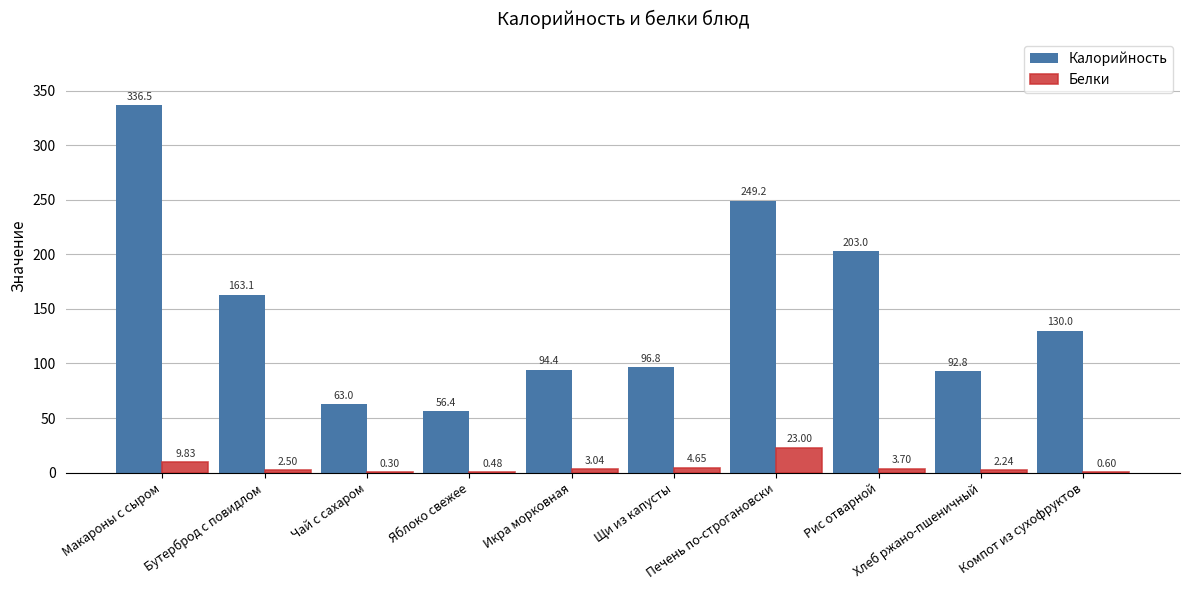

What is the spread (max minus min) of values at Рис отварной?

199.3